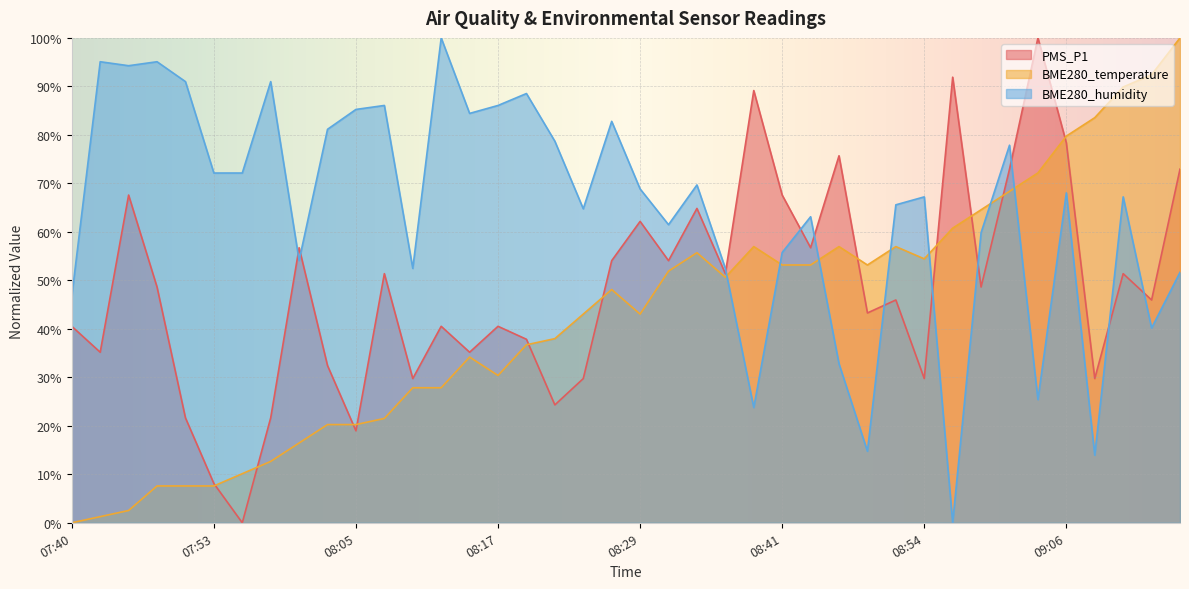

How many data points in BME280_humidity are above 68?

20